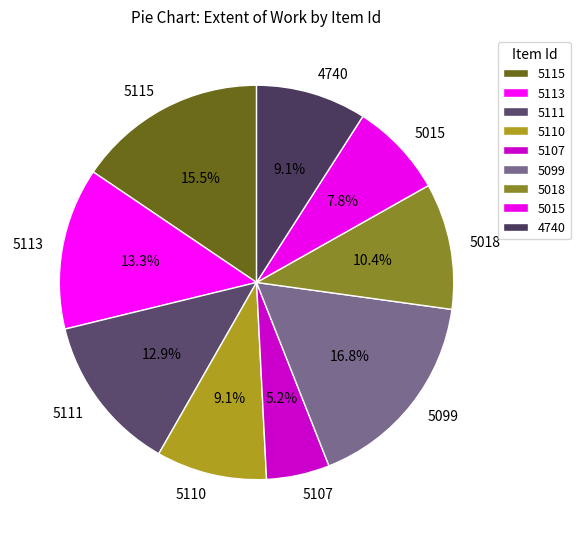

Is it true that 5113 is 4% of the pie?

False